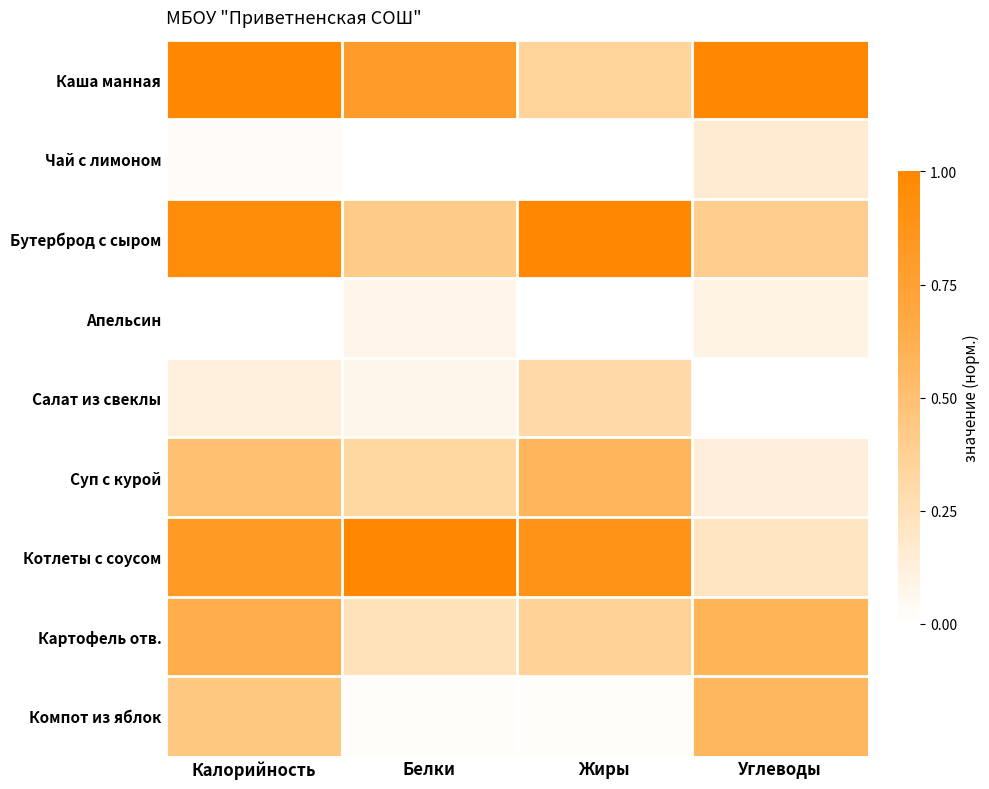

Which series has the widest spread of values?

Котлеты с соусом